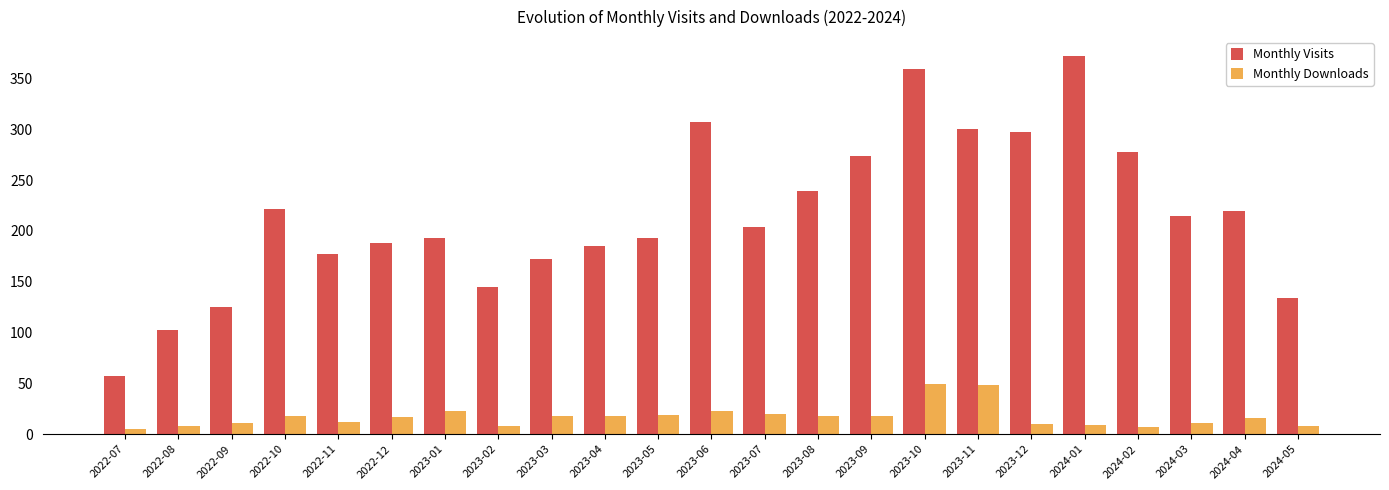

Does the chart contain any negative values?

No